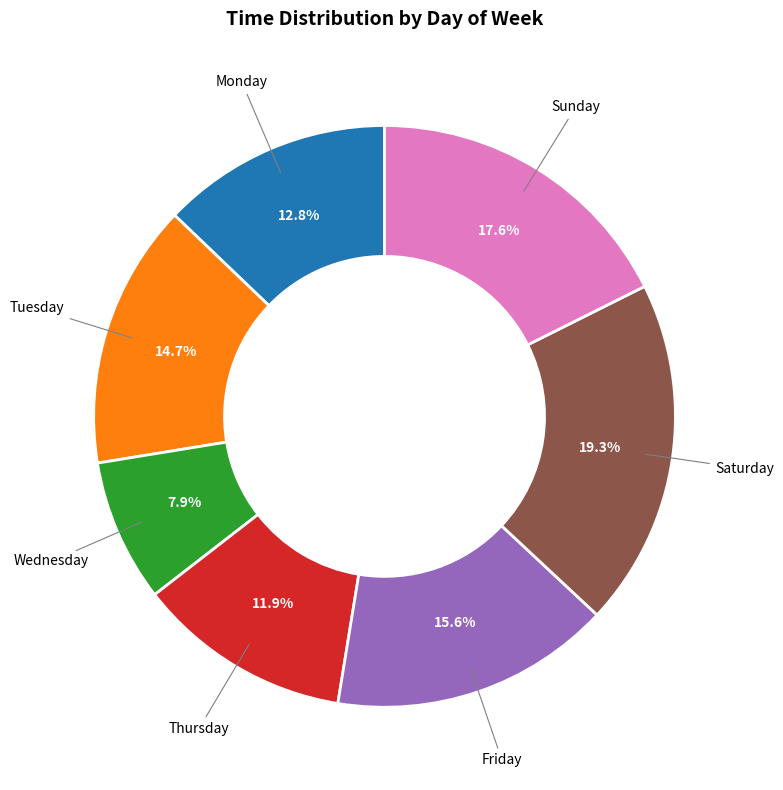

What portion of the pie excludes Wednesday?

92.1%